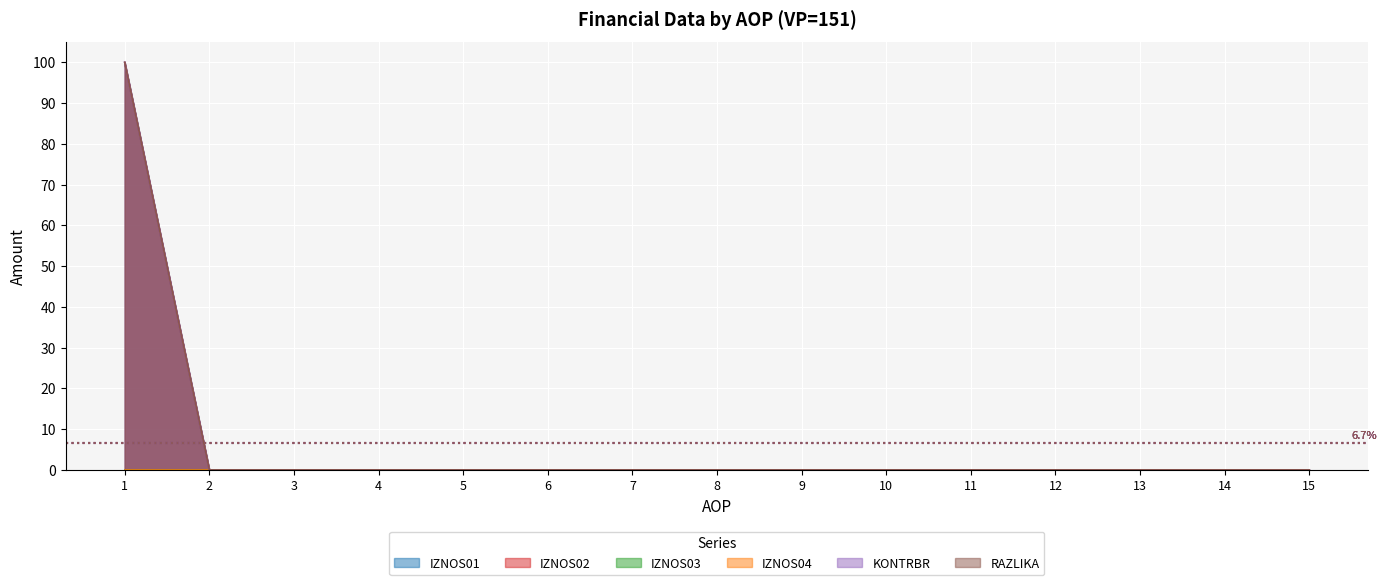

Between 6 and 10, which series saw the biggest shift?

IZNOS01